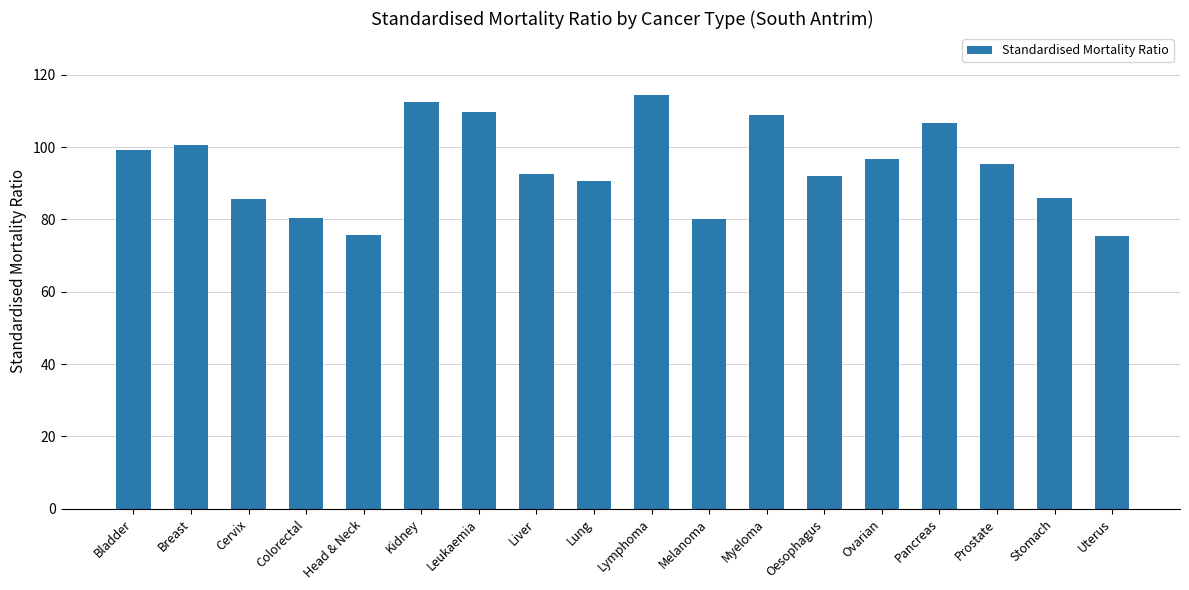

What is the sum of the values at Uterus and Oesophagus?

167.5